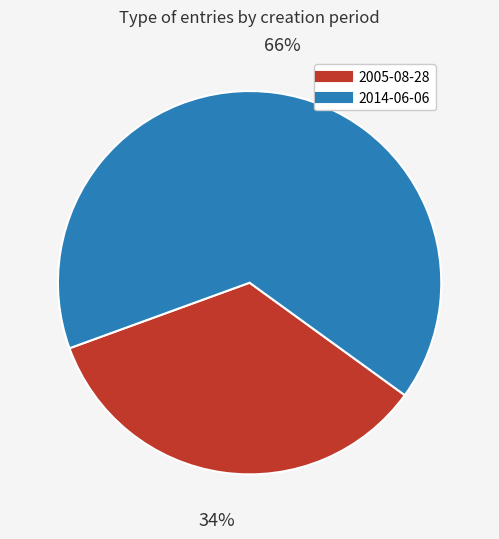

To the nearest percent, what percentage of the pie is 2014-06-06?

66%